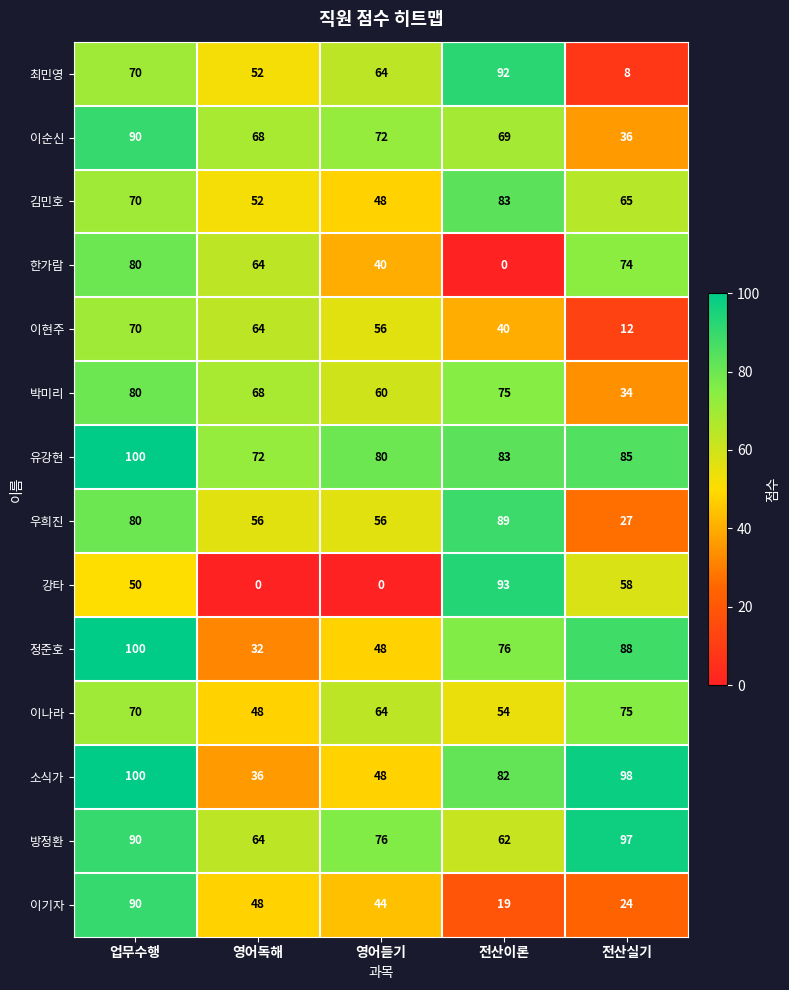

The 정준호 series shows 14 at 영어독해. True or false?

False